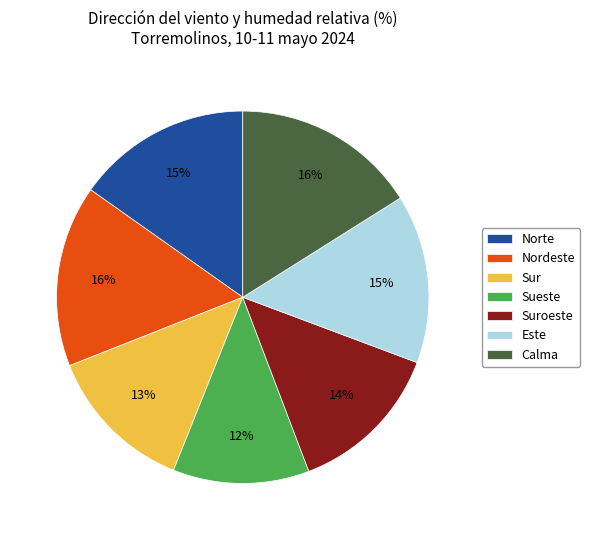

Count the number of slices in the pie.

7